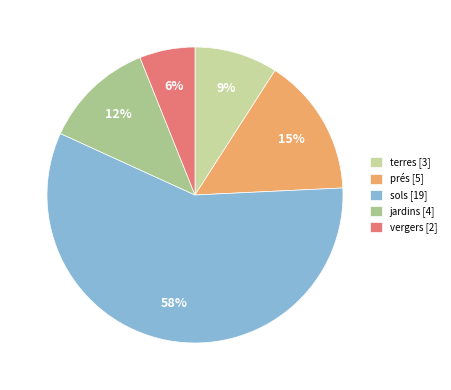

What is the total percentage of sols and terres?

66.7%